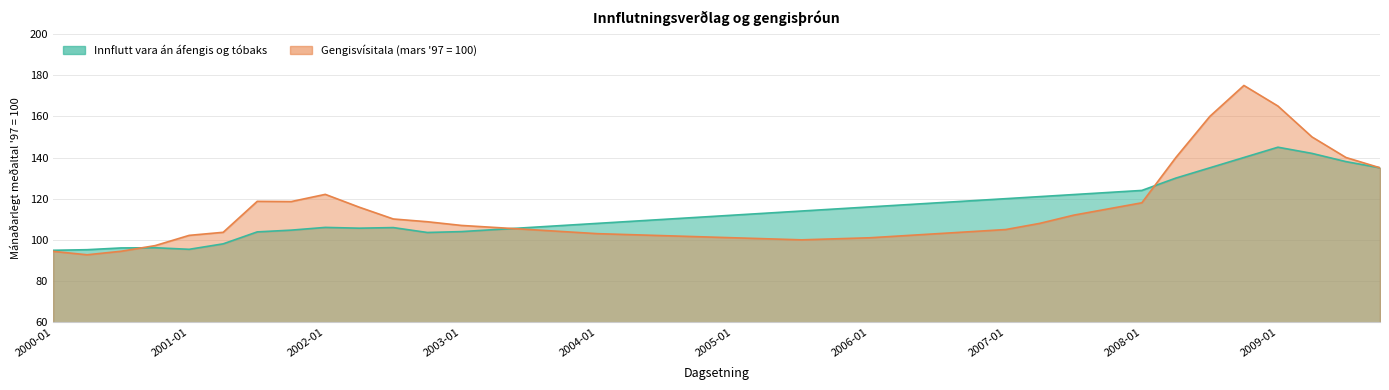

What is the difference between the maximum and minimum values in the Gengisvísitala (mars 97 = 100) series?

82.3